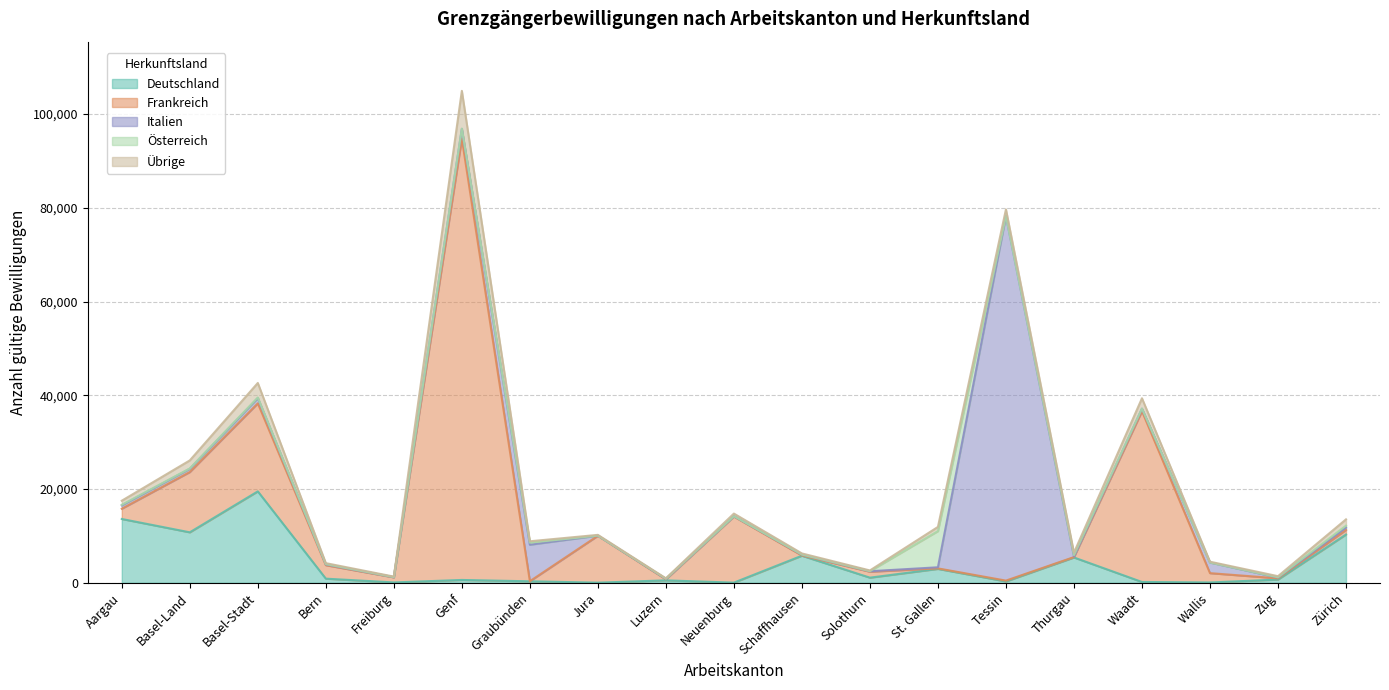

Does the chart have visible grid lines?

Yes